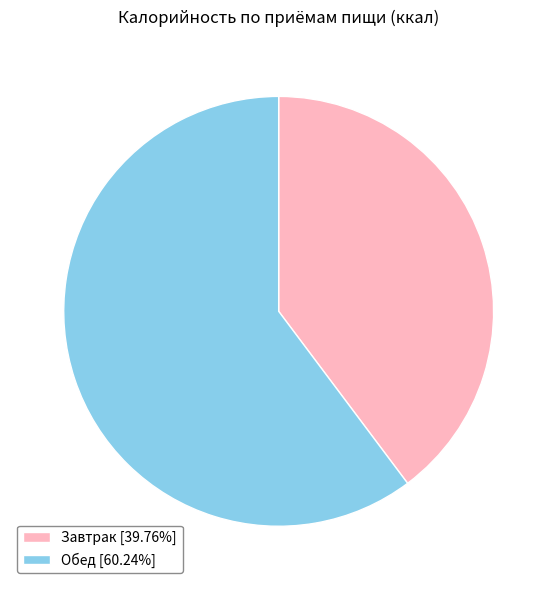

Is there a majority slice in this chart?

Yes